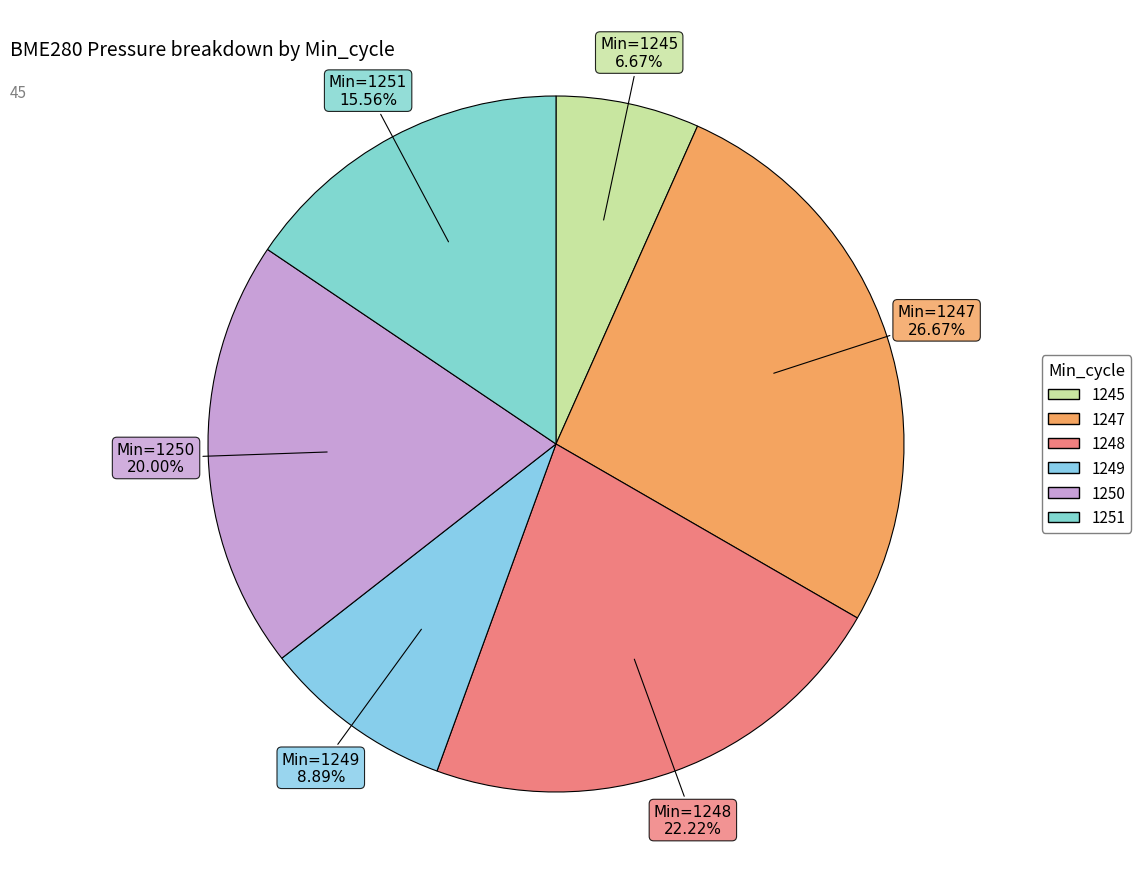

How many slices are in this pie chart?

6